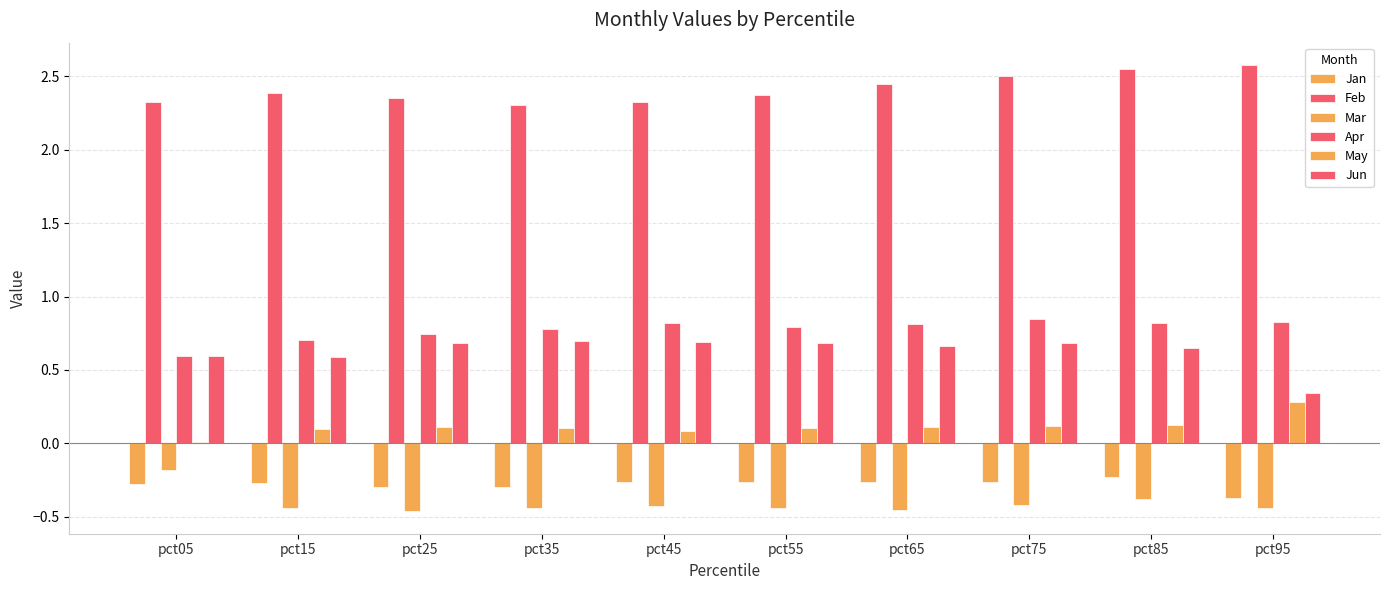

How many groups of bars are there?

10